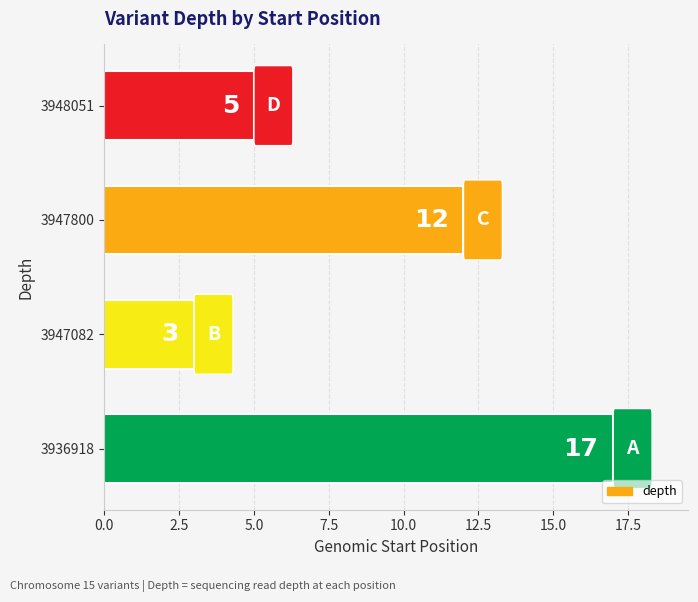

How many bars are there in total?

4